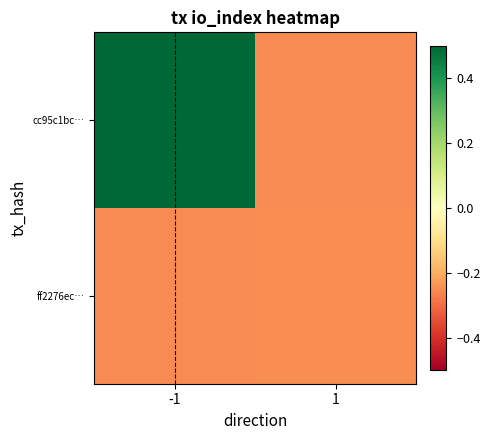

Which series has the largest total across all categories?

cc95c1bc…